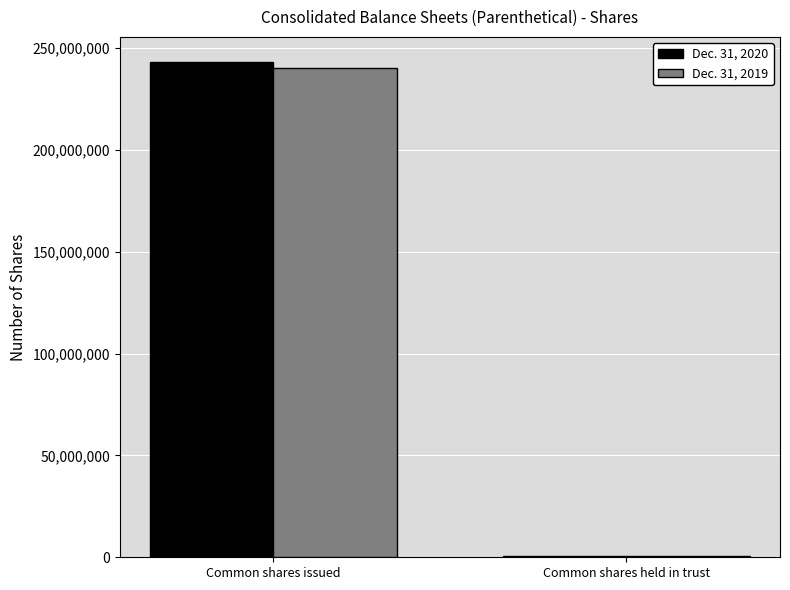

Which series changed the most between Common shares issued and Common shares held in trust?

Dec. 31, 2020